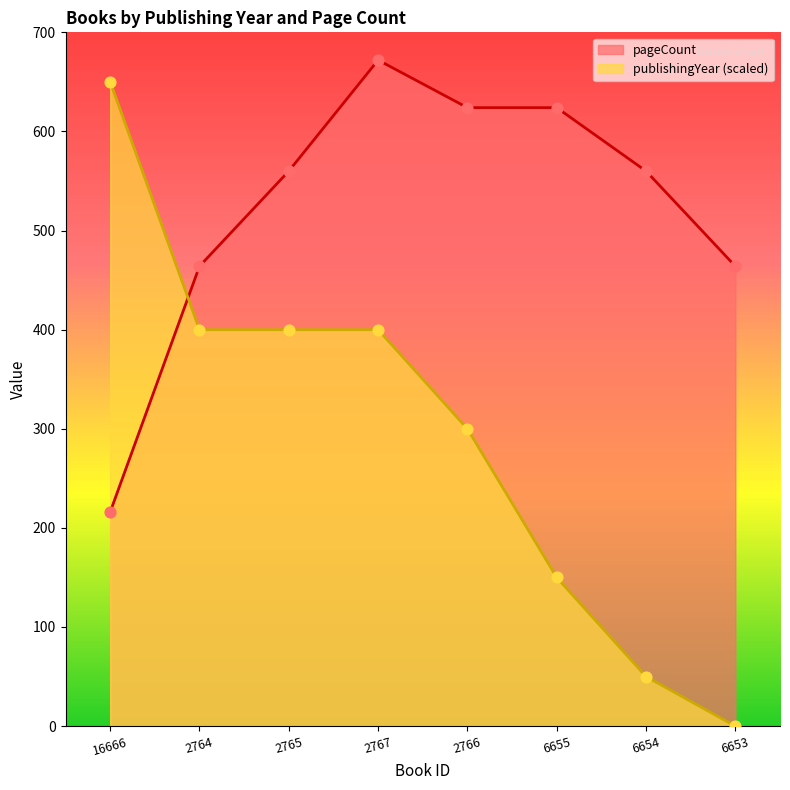

What are all the series names shown in the legend?

pageCount, publishingYear (scaled)